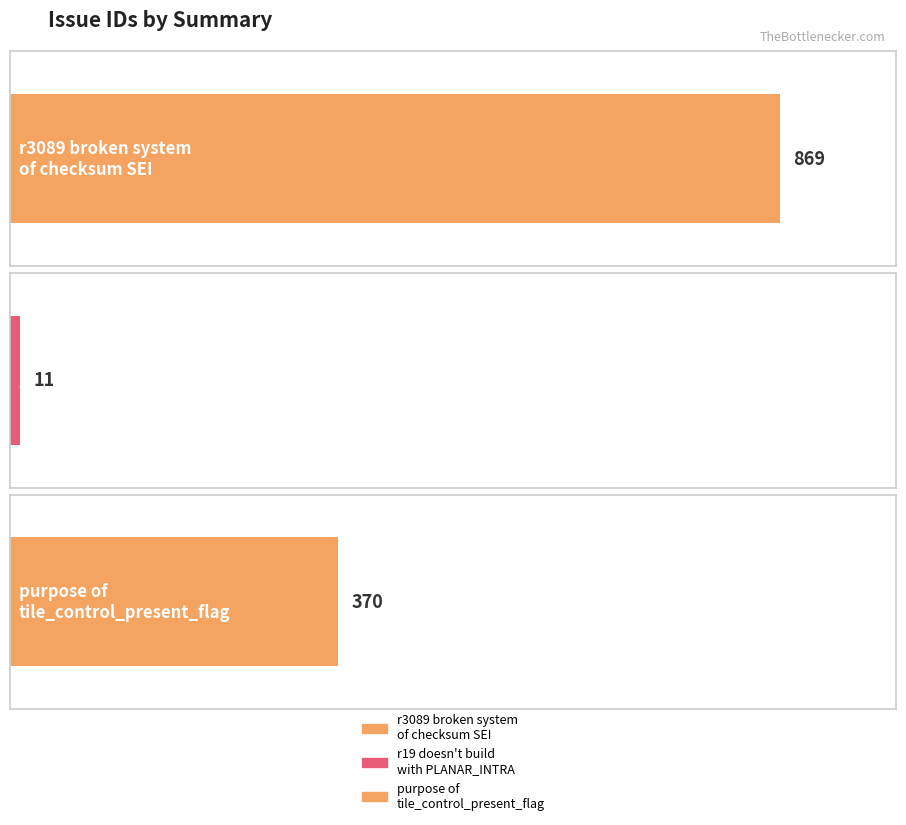

Rank the categories by value from lowest to highest.

r19 doesn't build
with PLANAR_INTRA, purpose of
tile_control_present_flag, r3089 broken system
of checksum SEI